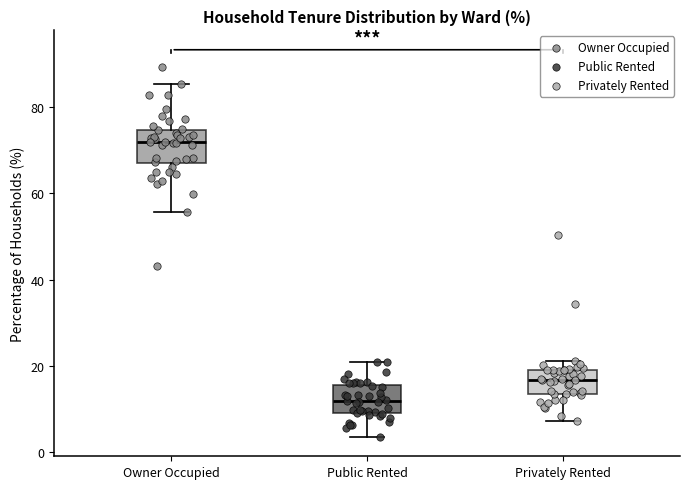

Which box has the lowest median line?

Public Rented